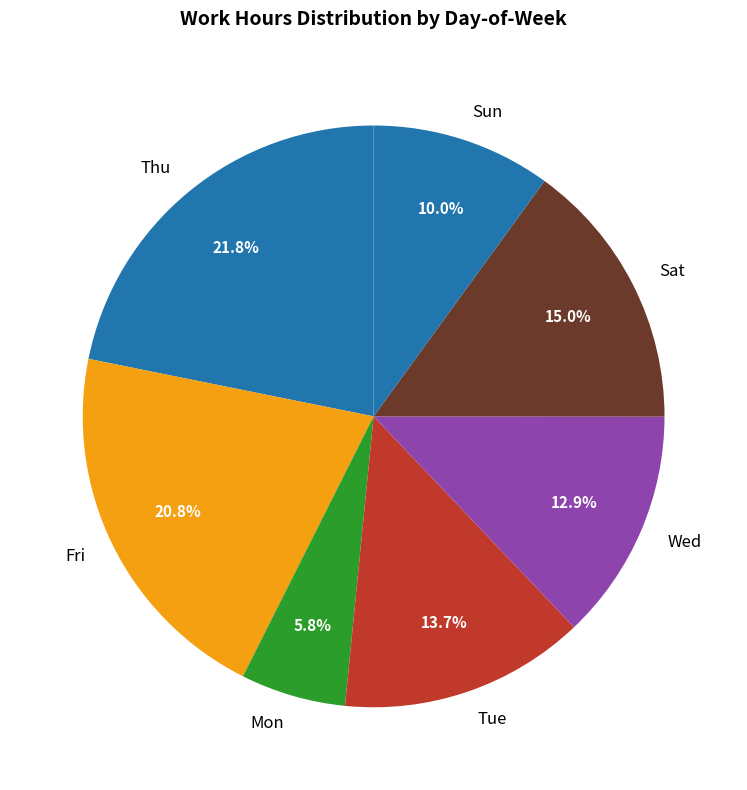

To the nearest percent, what is the difference between the largest and smallest slice percentages?

16%